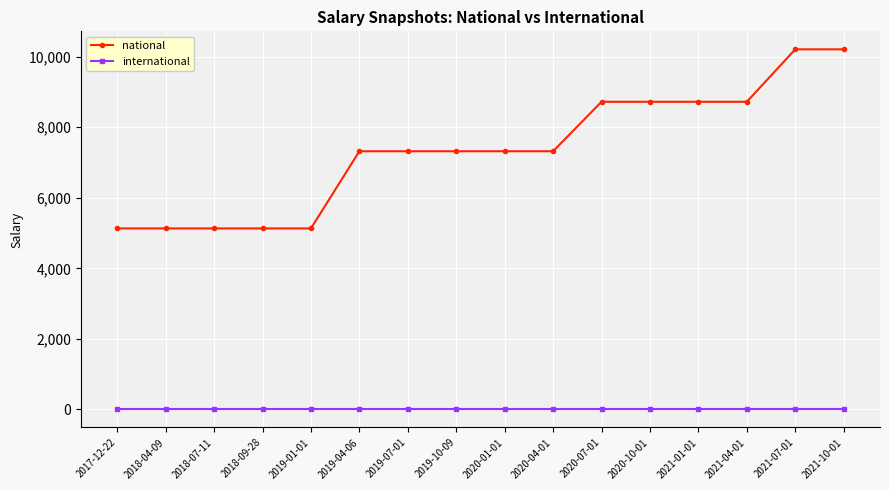

Which series has the largest total across all categories?

national